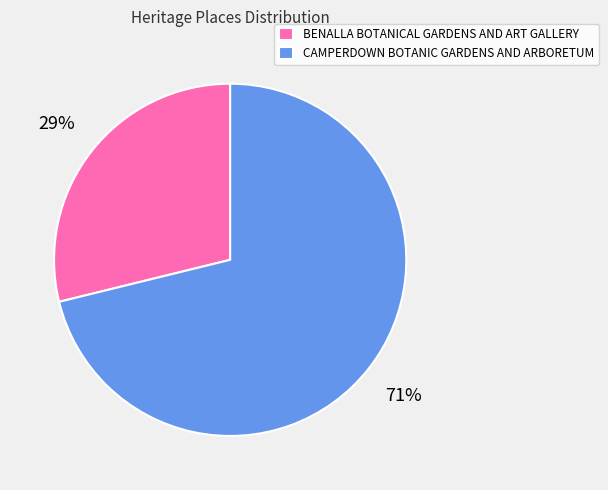

To the nearest percent, what is the difference between the largest and smallest slice percentages?

42%